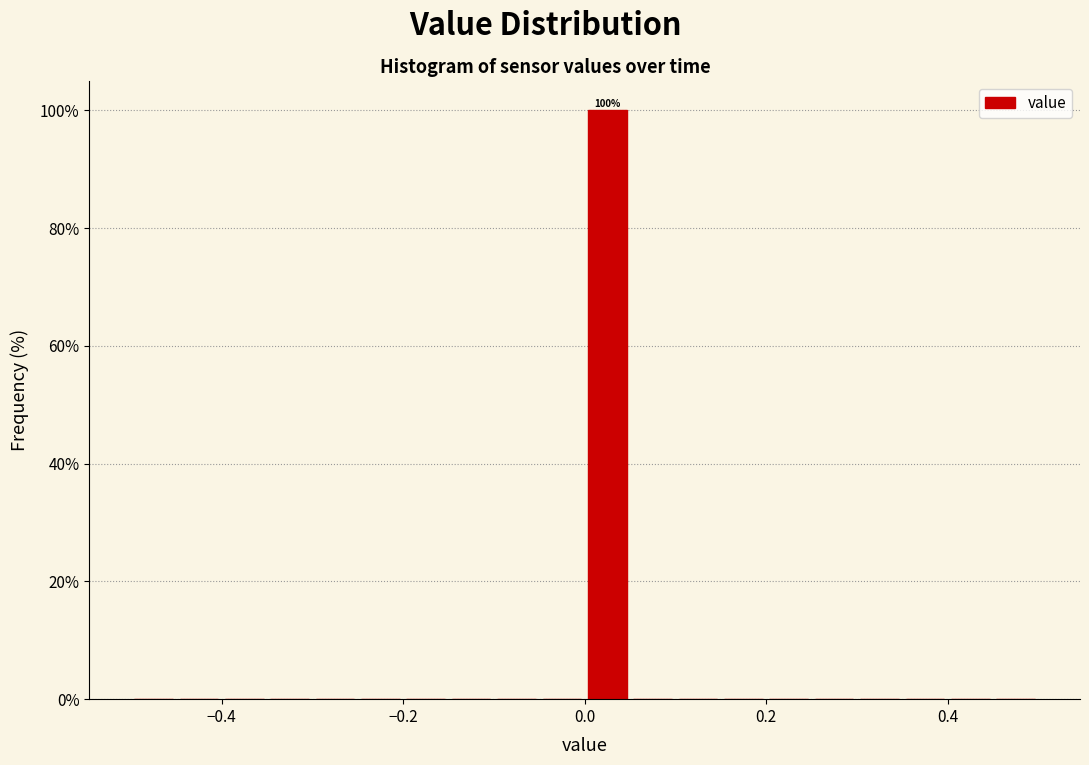

Read against the x-axis, roughly where is the centre of the tallest bar?

0.02